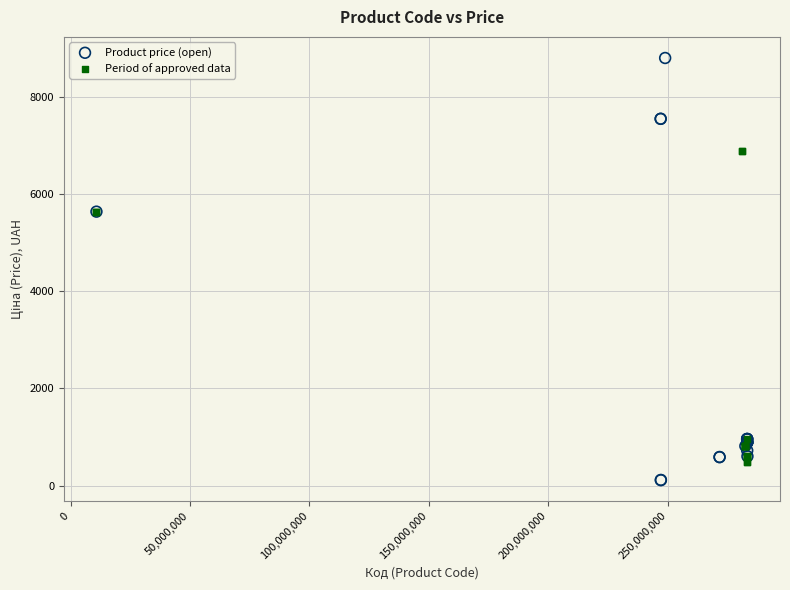

What are all the series names shown in the legend?

Product price (open), Period of approved data